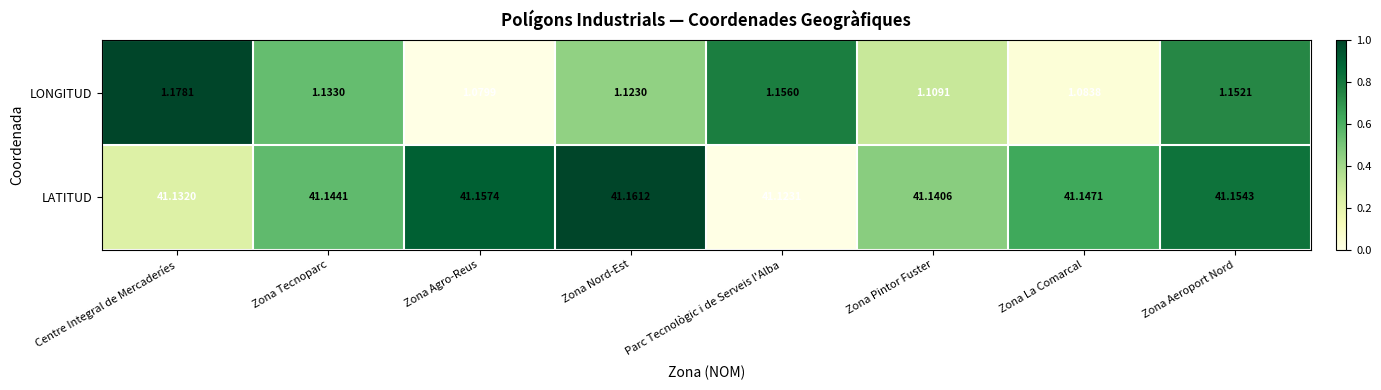

At which label is LATITUD closest to 41?

Parc Tecnològic i de Serveis l'Alba